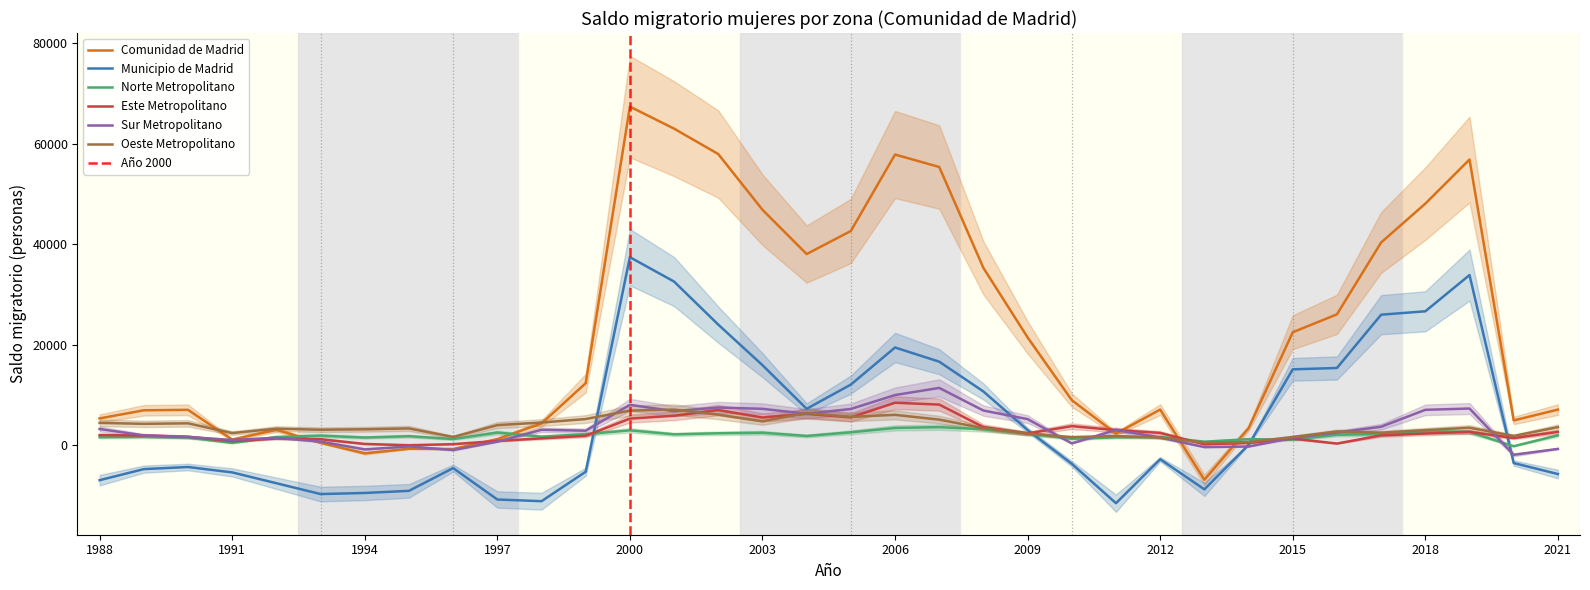

What is the difference between the maximum and minimum values in the Sur Metropolitano series?

13315